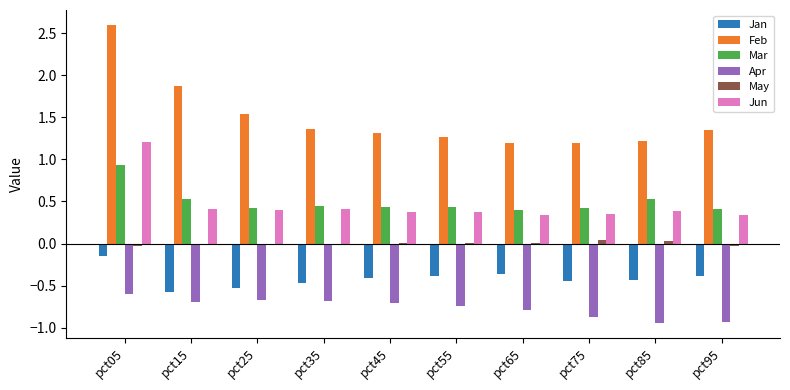

At which label does Feb reach its peak?

pct05